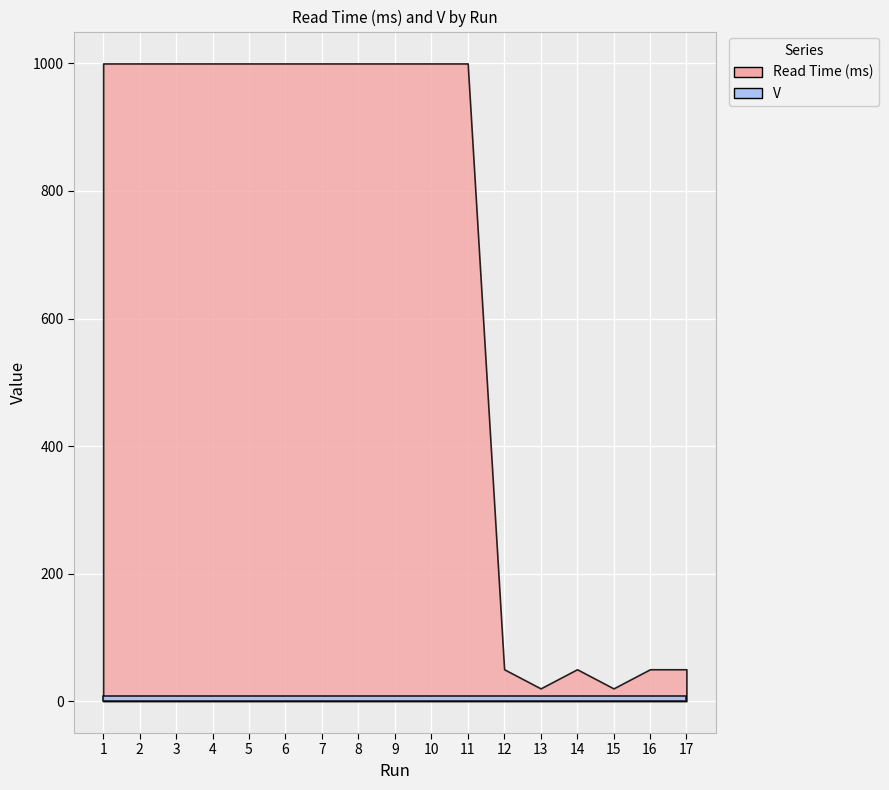

At which label is Read Time (ms) closest to 510?

12